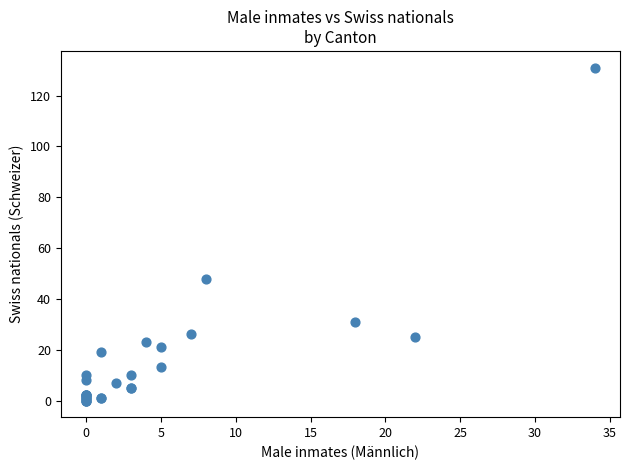

What Y value in the scatter plot is closest to 65?

48